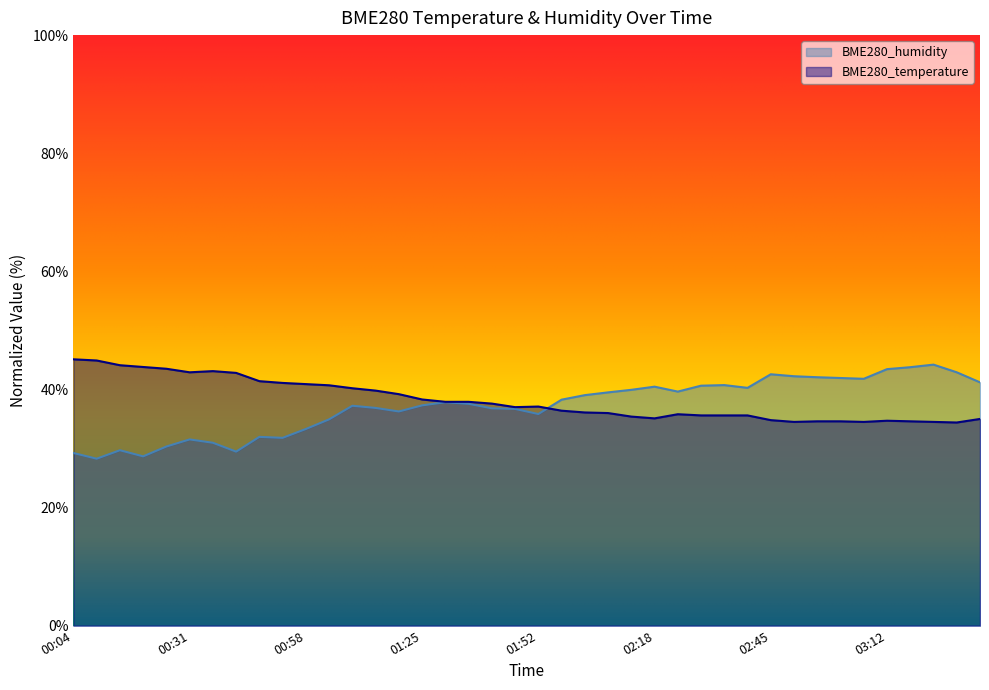

Is it true that BME280_temperature equals 40.2 at 01:09?

True